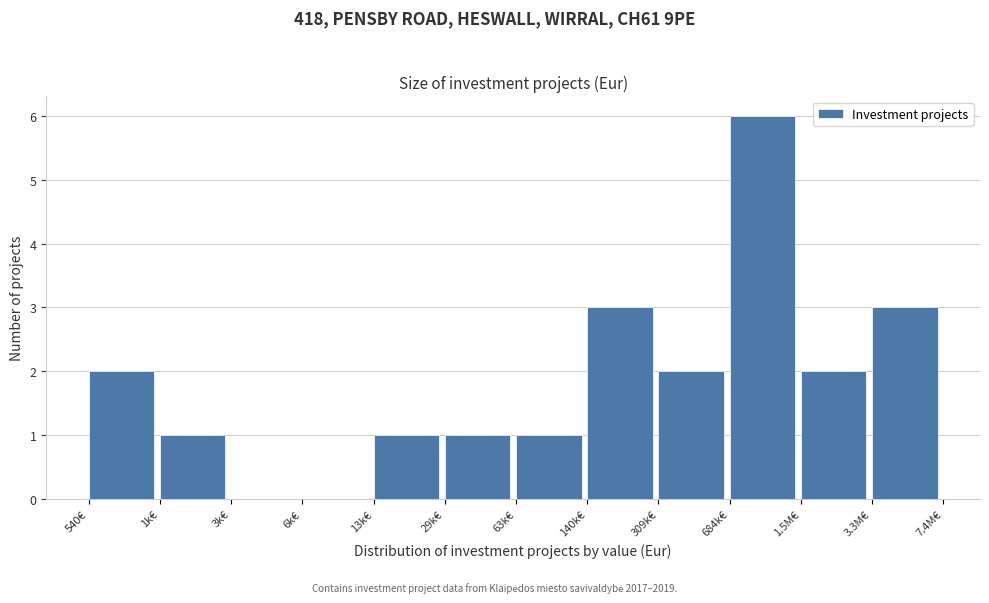

Reading left to right, transcribe all the data shown in this chart.

540€=2	1k€=1	3k€=0	6k€=0	13k€=1	29k€=1	63k€=1	140k€=3	309k€=2	684k€=6	1.5M€=2	3.3M€=3